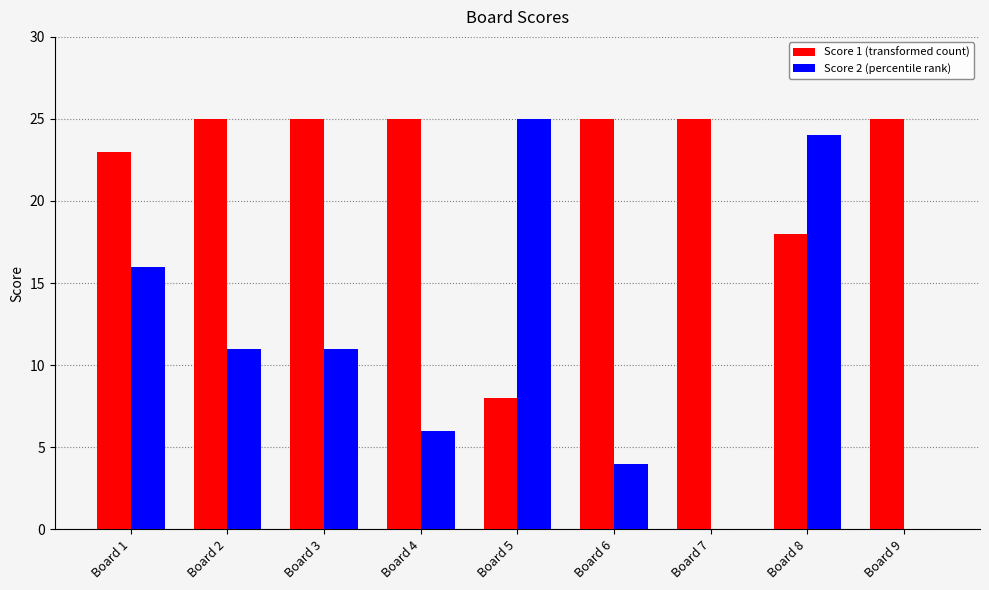

What is the total value across all series at Board 8?

42